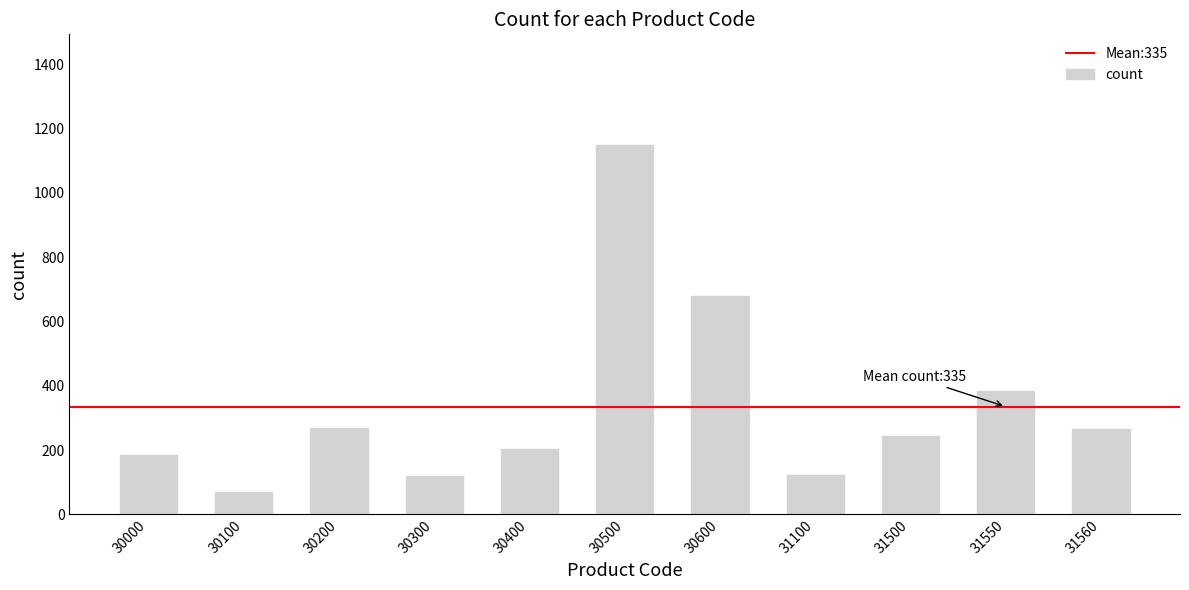

Is it true that the value at 30400 is 62?

False